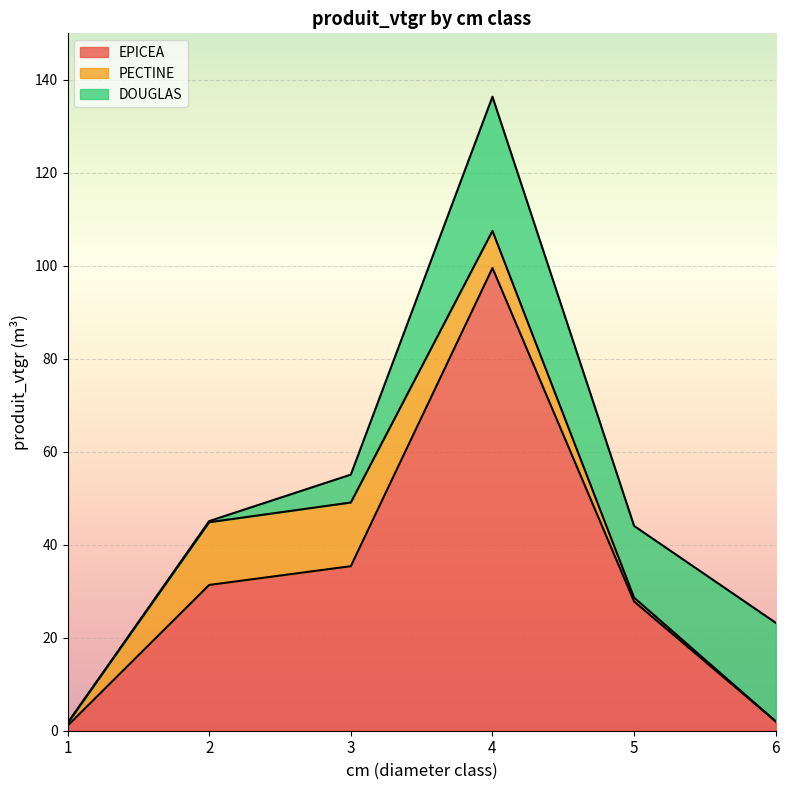

What are all the series names shown in the legend?

EPICEA, PECTINE, DOUGLAS